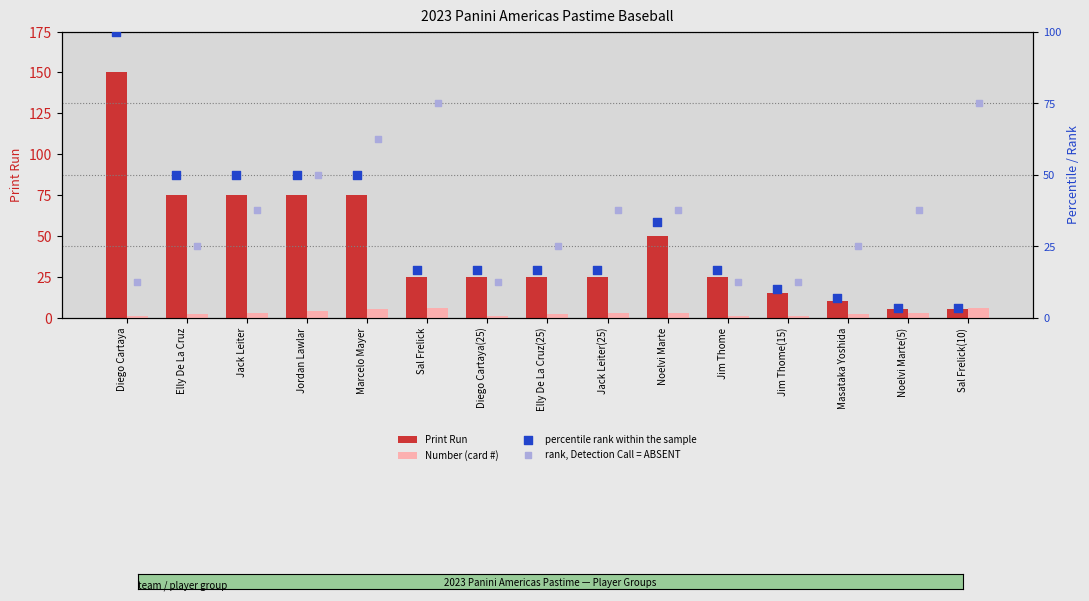

Which series reaches the minimum Y coordinate?

Number (card #)